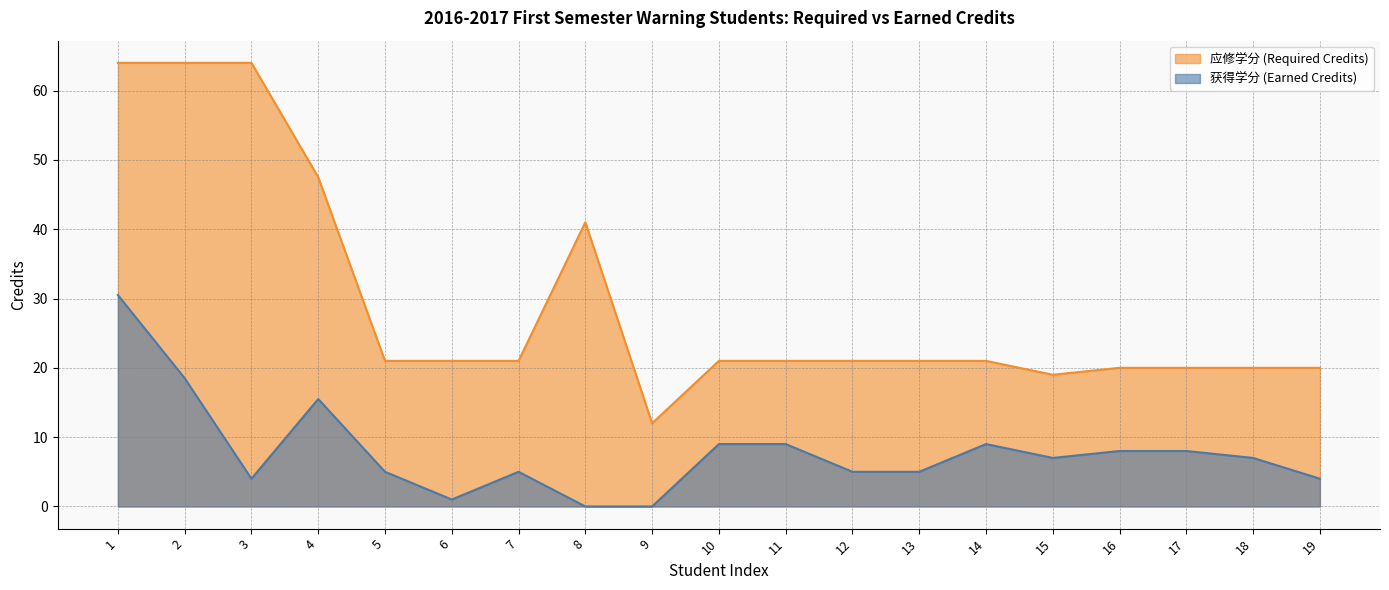

Which has a higher value, 9 or 10?

10